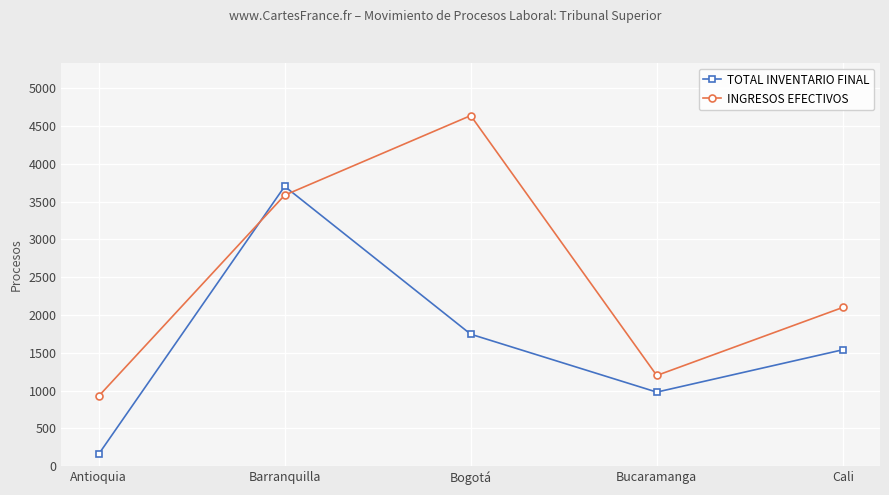

Rank the series at Bogotá from lowest to highest value.

TOTAL INVENTARIO FINAL, INGRESOS EFECTIVOS